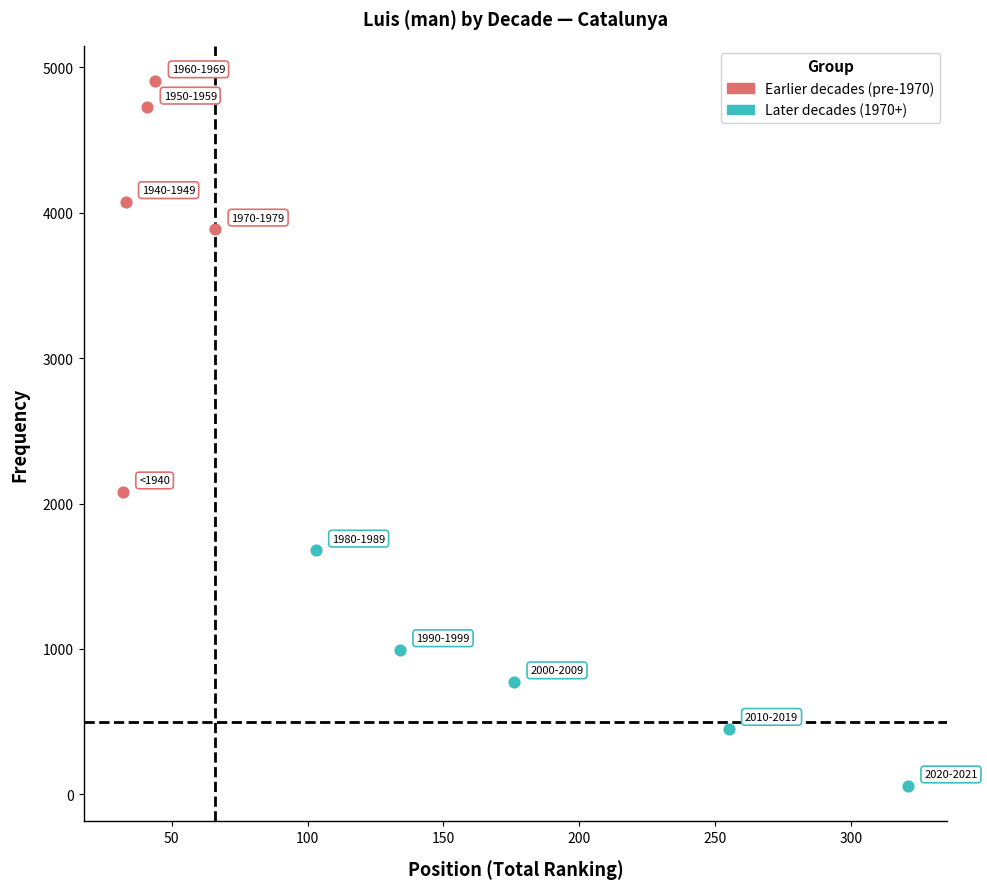

What are all the series names shown in the legend?

Earlier decades (pre-1970), Later decades (1970+)